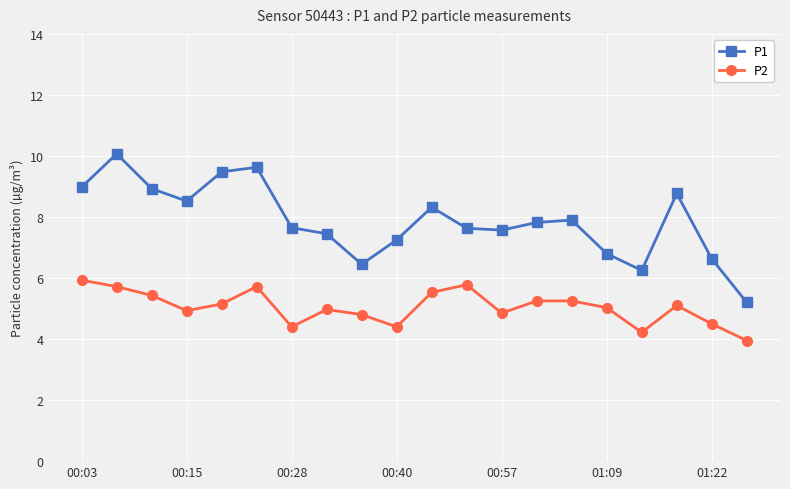

What is the difference between the maximum and minimum values in the P1 series?

4.9